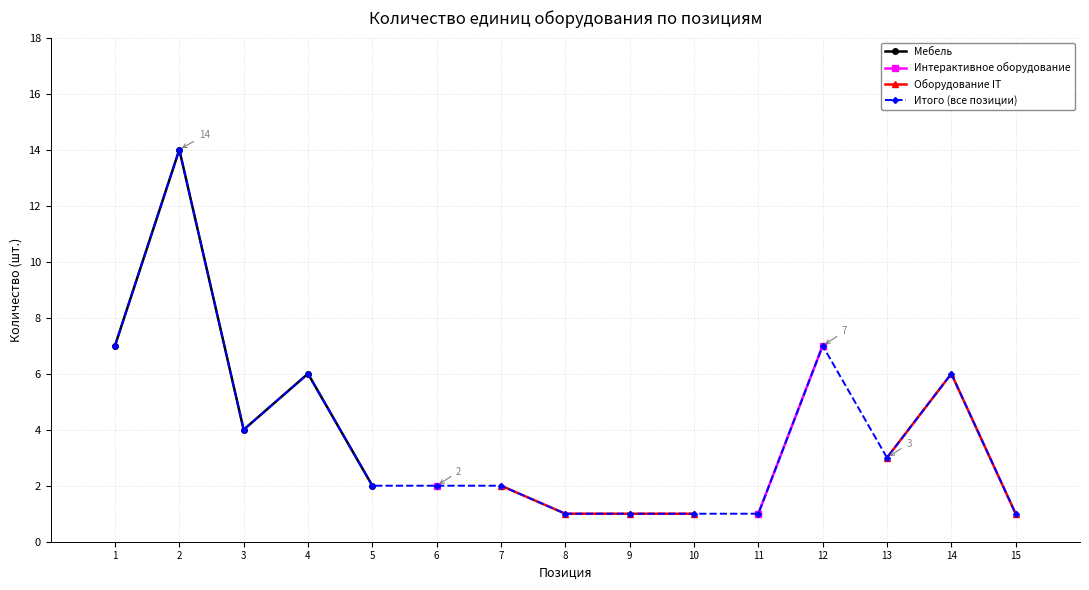

True or false: Итого (все позиции) has a value of 9 at 1.

False